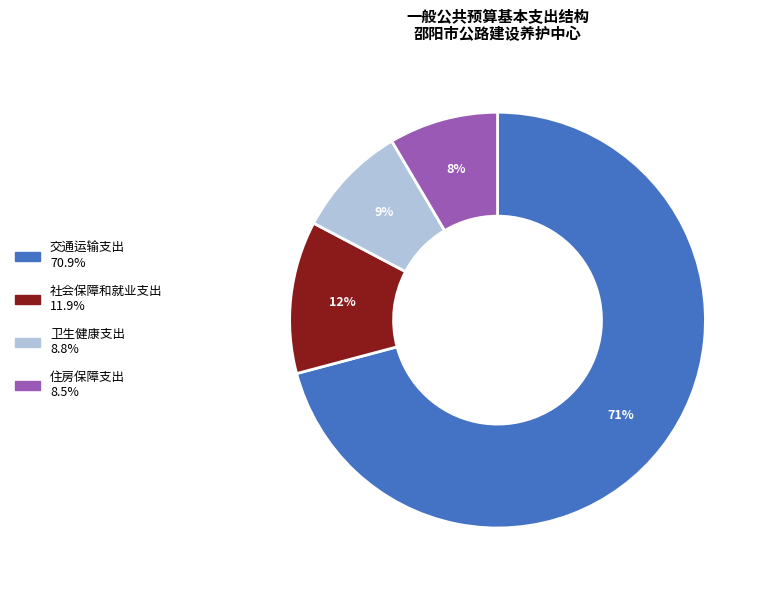

Is the sum of 住房保障支出 and 交通运输支出 greater than half?

Yes